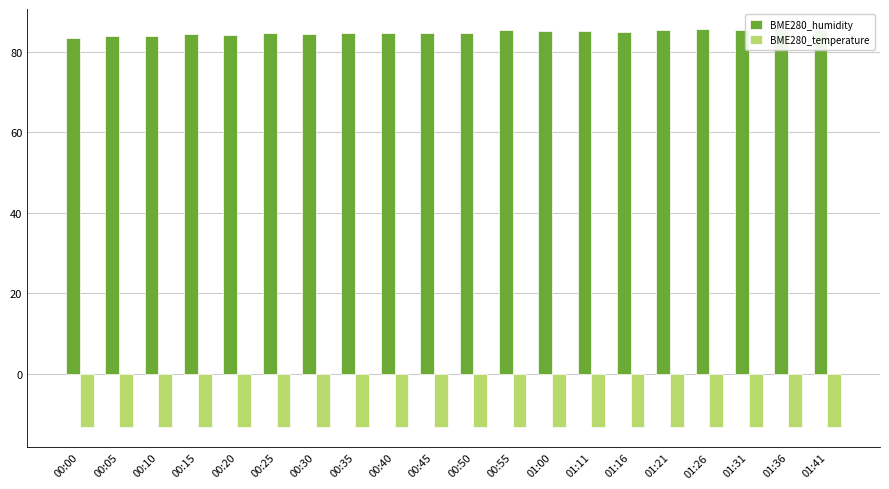

What is the difference between the highest and lowest values at 00:20?

97.3